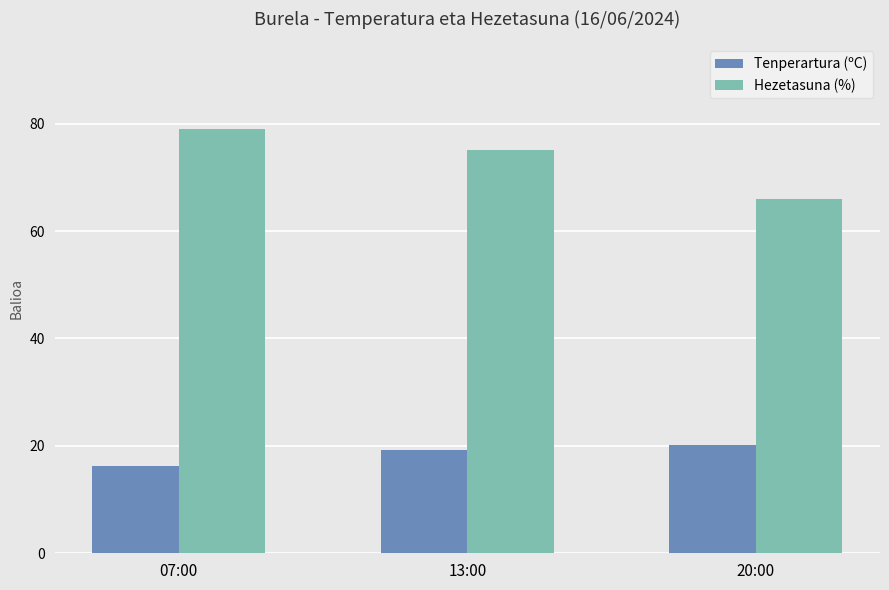

Rank the categories by Hezetasuna (%) value from lowest to highest.

20:00, 13:00, 07:00